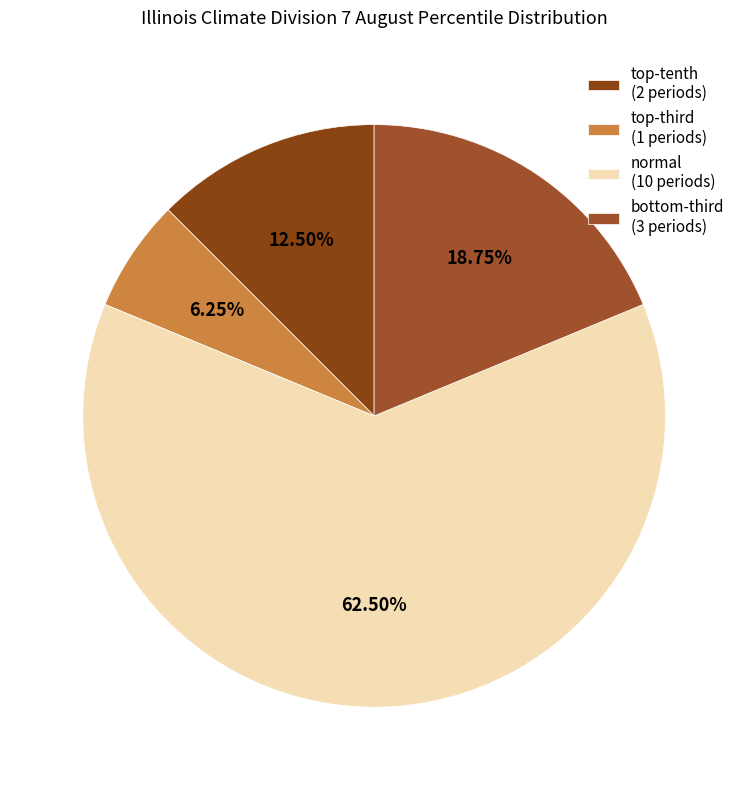

To the nearest percent, what percentage of the pie is normal?

62%